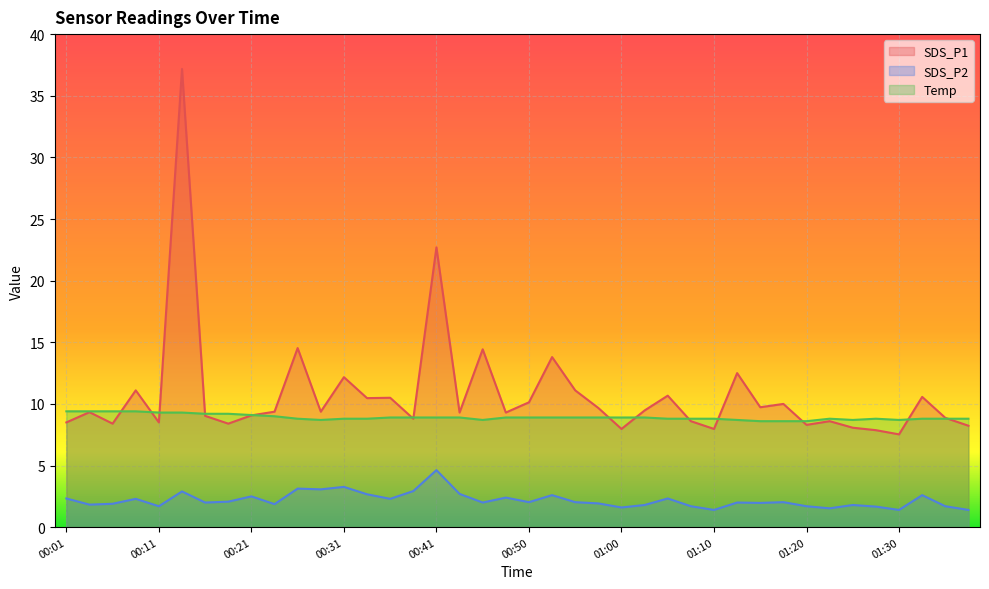

Where is the first local maximum for SDS_P1?

00:04